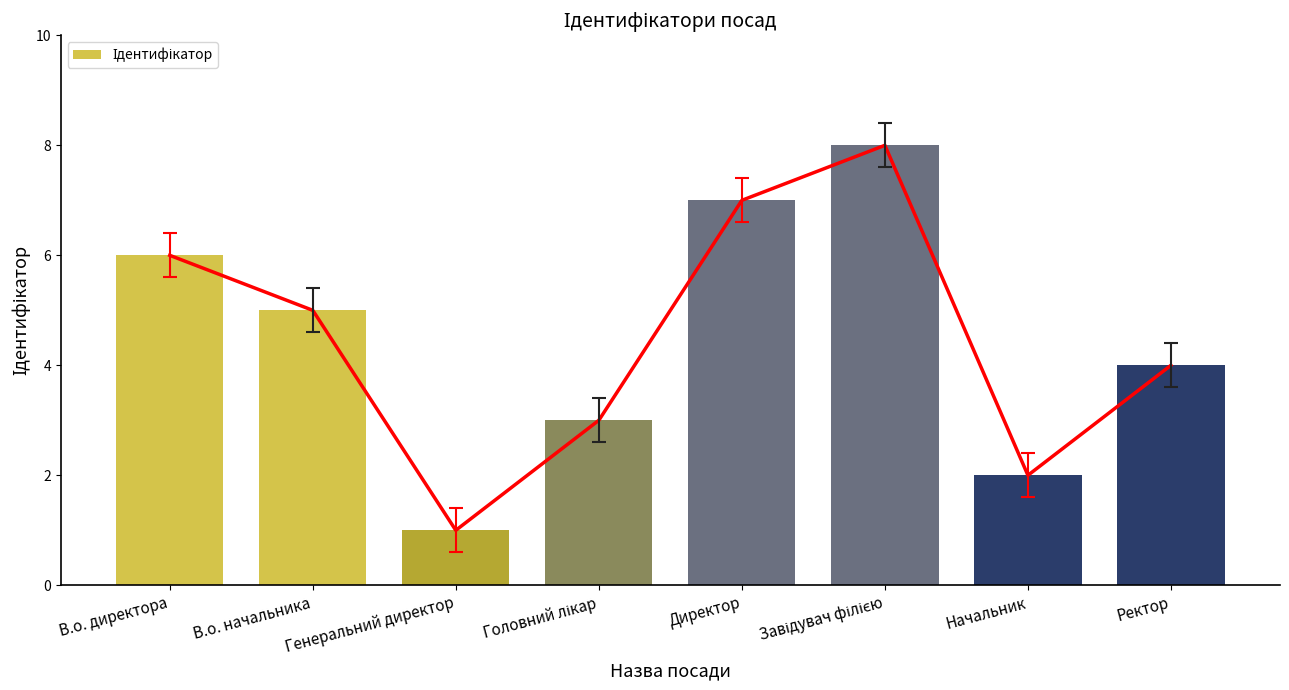

The value at Ректор is 4. True or false?

True